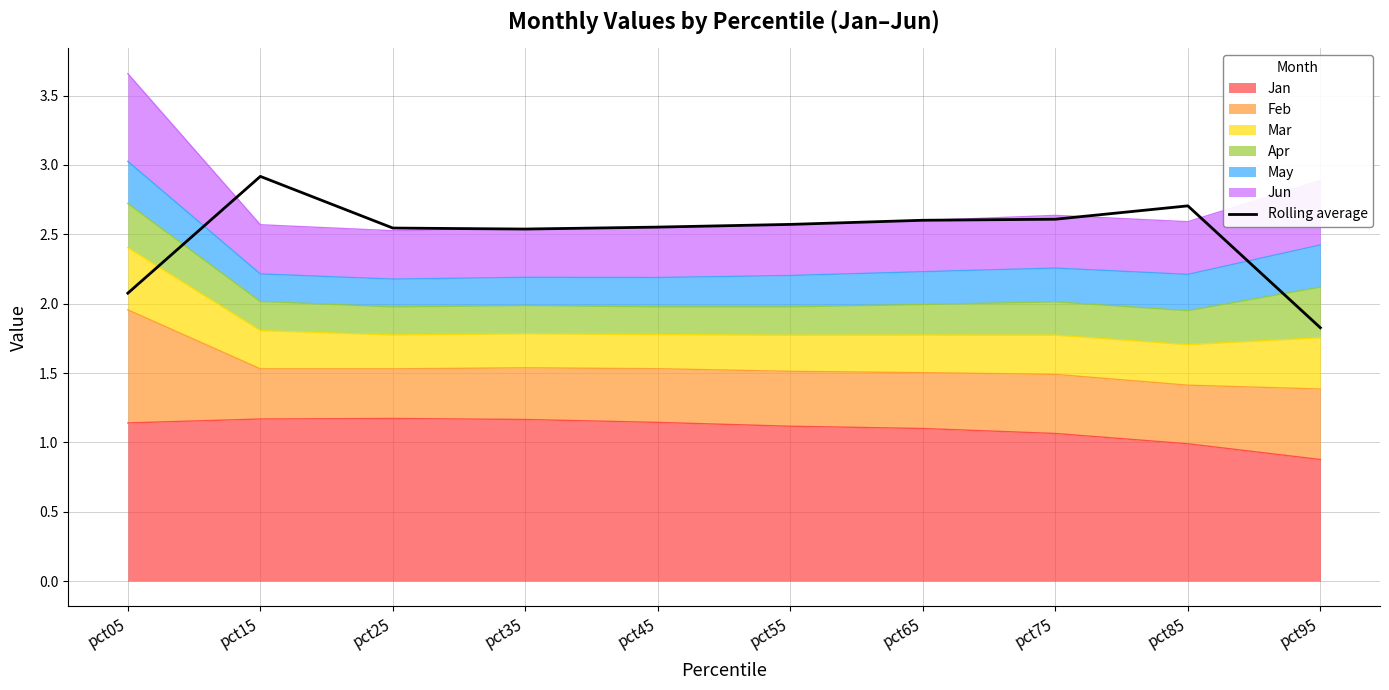

How many points are lower than both their immediate neighbors (excluding endpoints)?

1